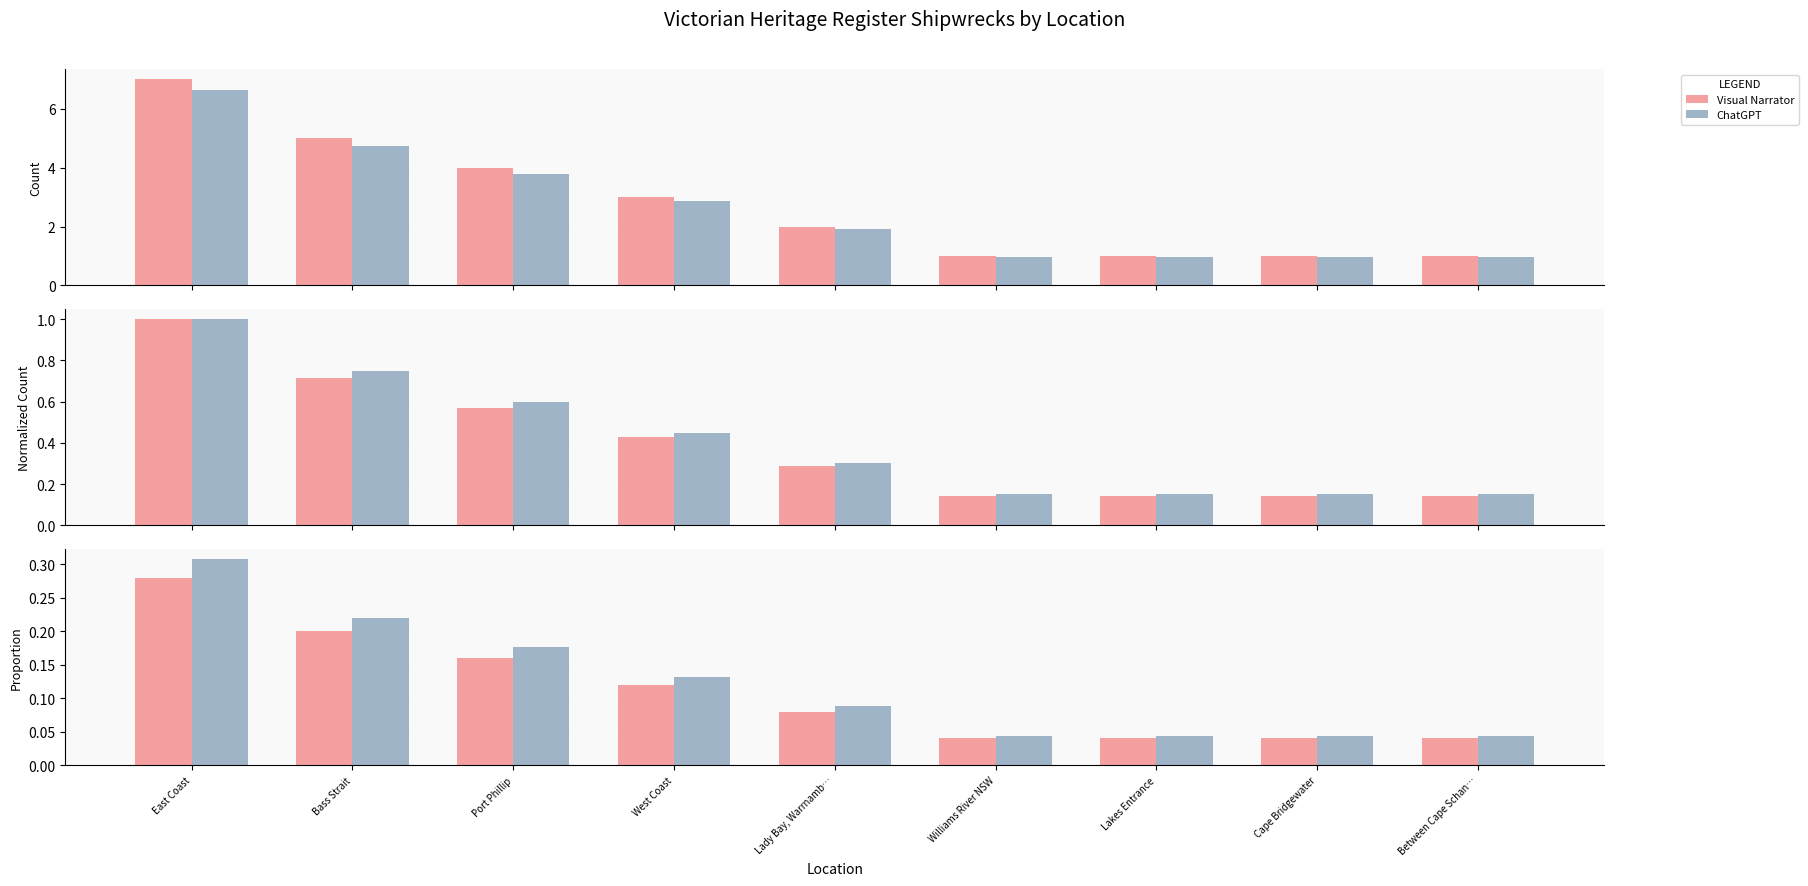

How many bars are there in total?

18